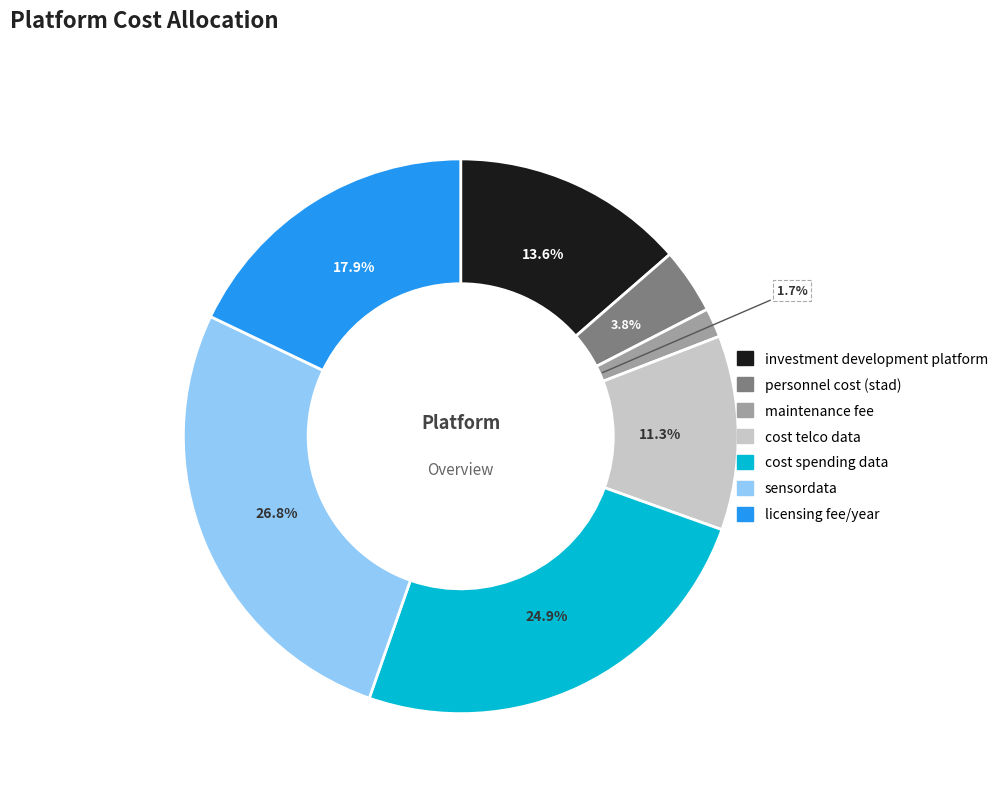

Is there a majority slice in this chart?

No